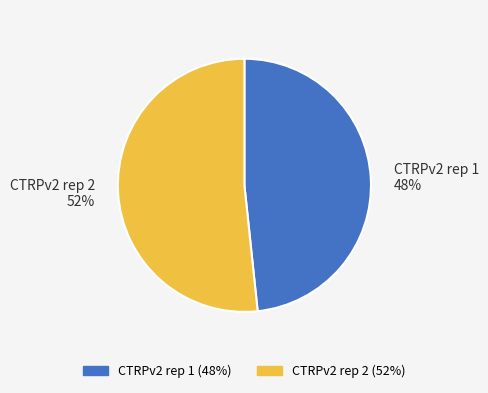

Between CTRPv2 rep 2 and CTRPv2 rep 1, which is larger?

CTRPv2 rep 2